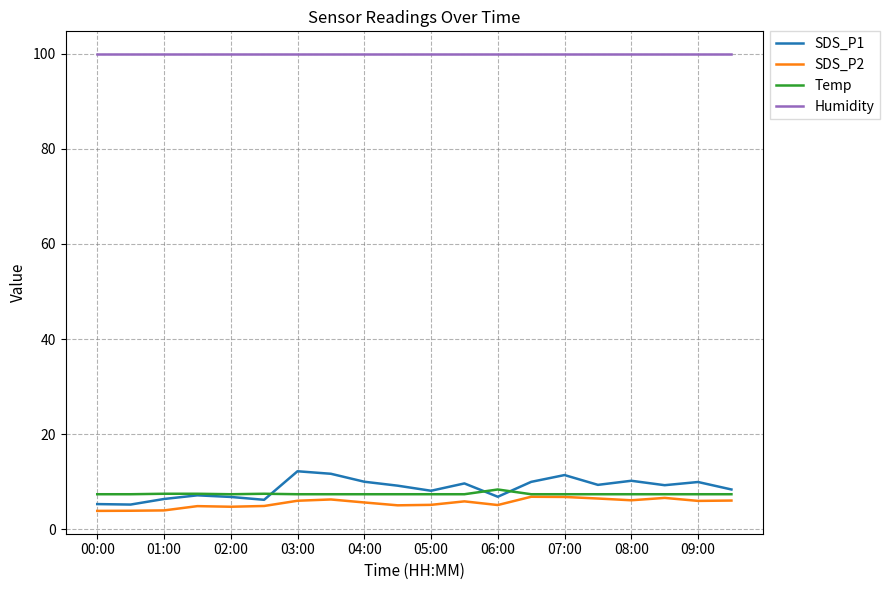

What is the average value of the Temp series?

7.5